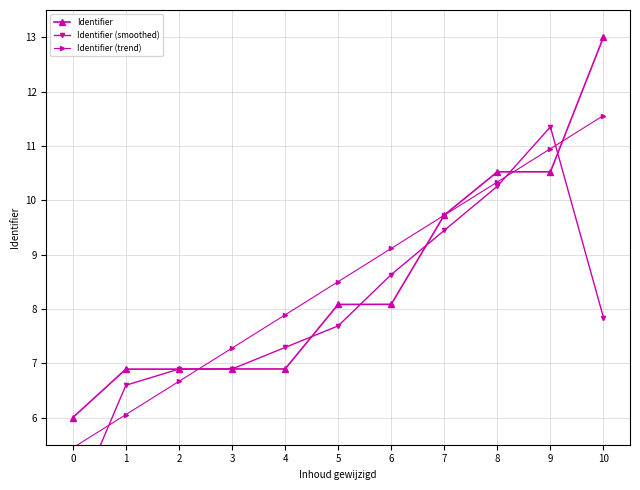

What is the difference between the maximum and minimum values in the Identifier (trend) series?

6.1